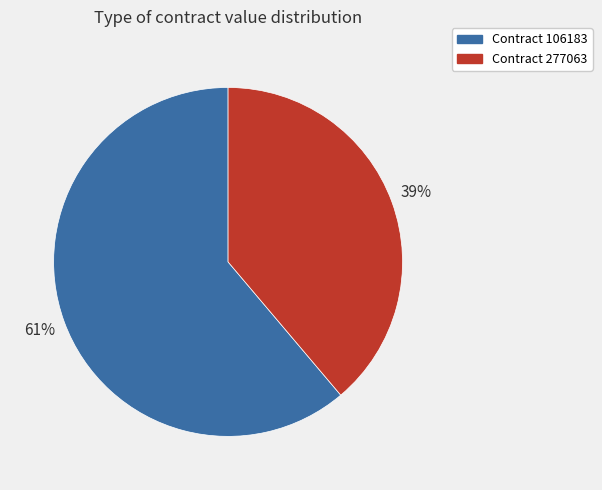

To the nearest percent, what percentage of the pie is Contract 277063?

39%